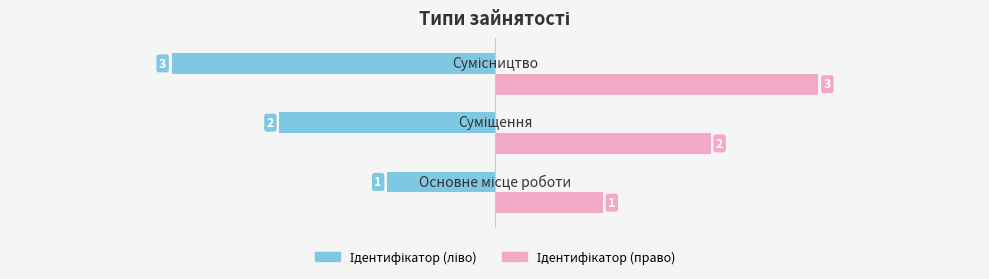

What is the smallest value displayed?

-3